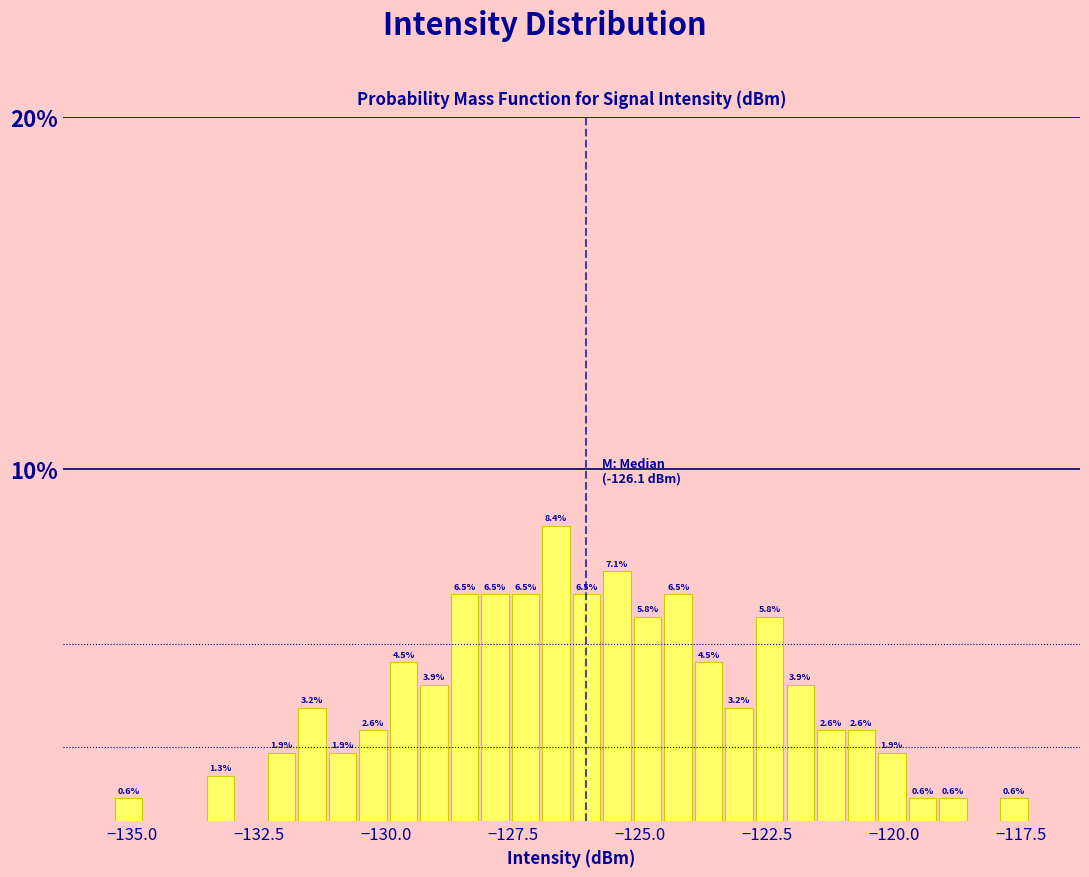

Around what value on the x-axis is the tallest bar? Give the approximate position of its centre, as read against the axis.

-126.5